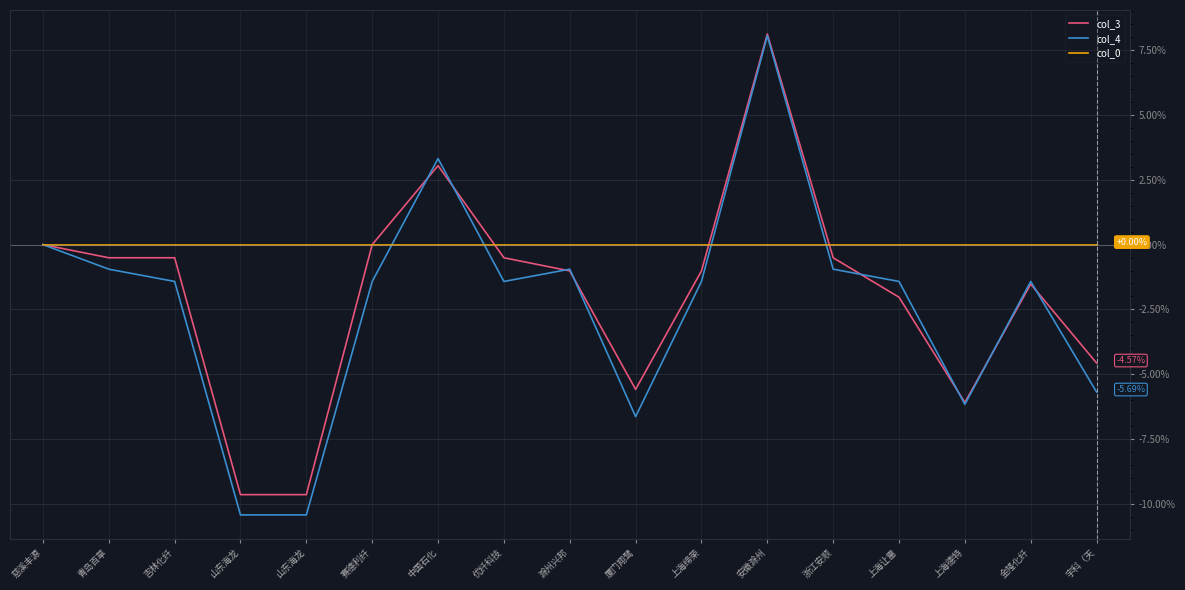

At how many categories does at least one series exceed 5?

1